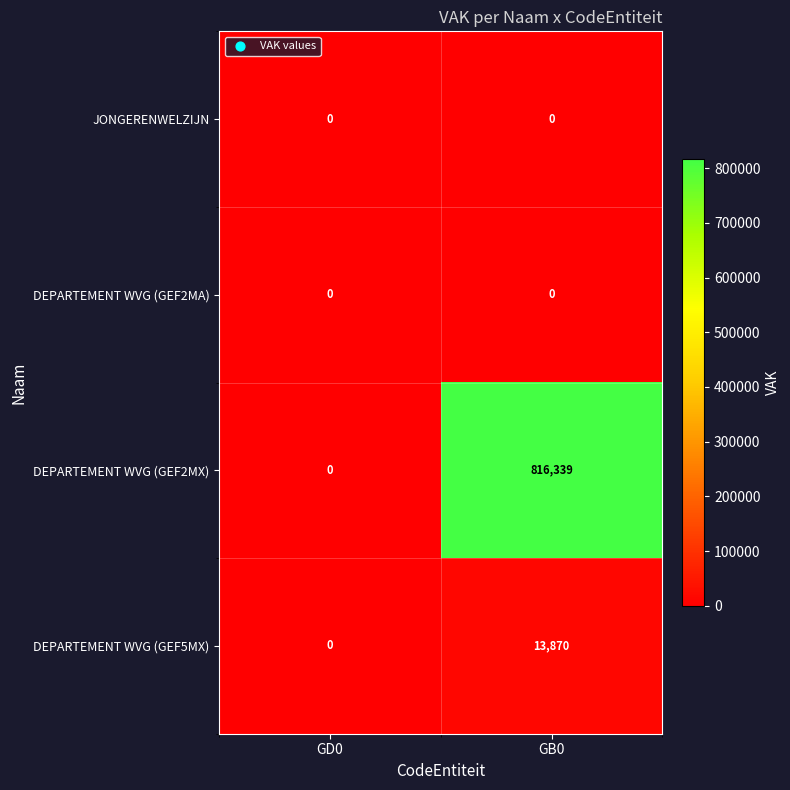

At which label does DEPARTEMENT WVG (GEF5MX) reach its peak?

GB0